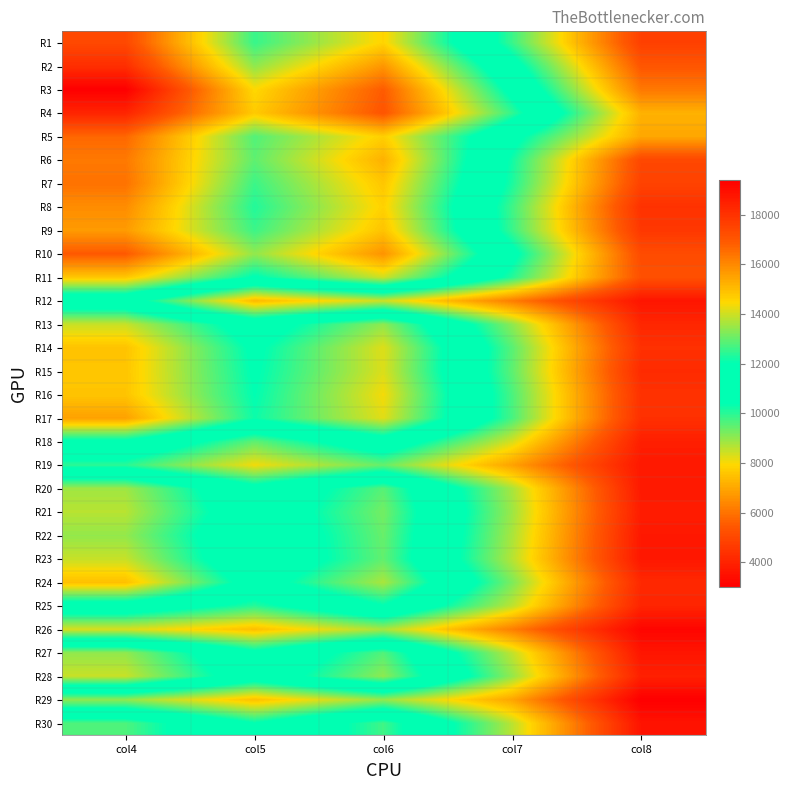

What is the total value across all series at col8?

133281